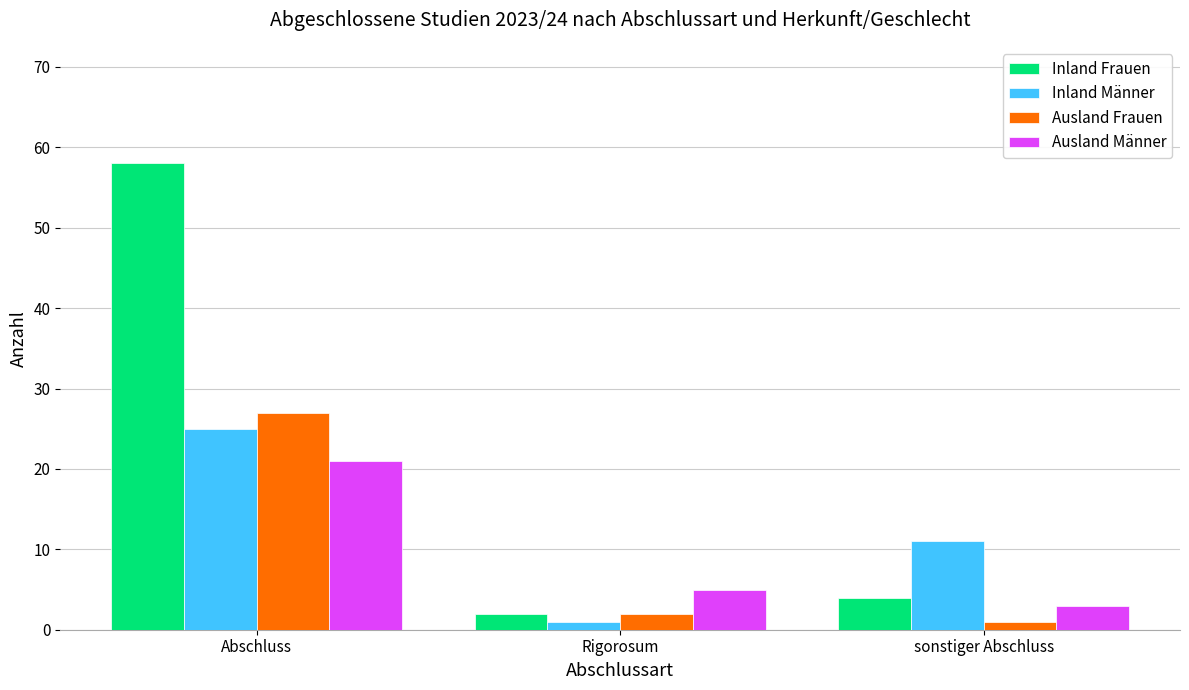

At which label does Ausland Frauen first exceed 2?

Abschluss